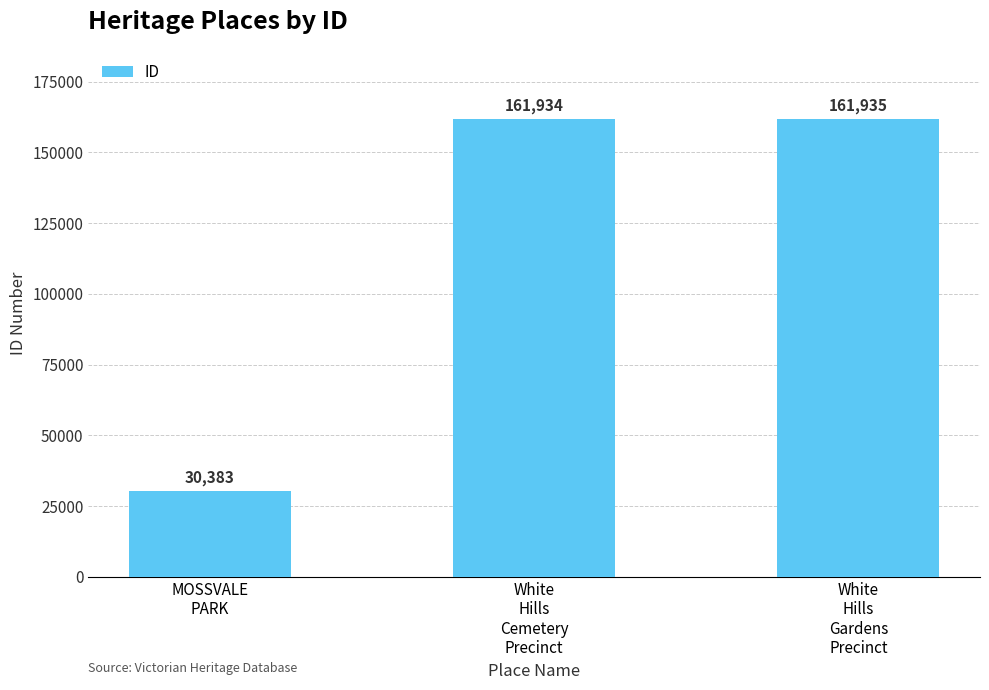

What is the difference between the maximum and second lowest values?

1